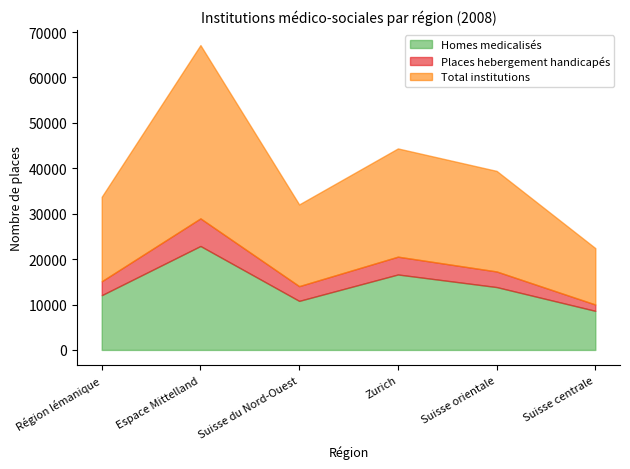

List the labels in order of Homes medicalisés value, smallest first.

Suisse centrale, Suisse du Nord-Ouest, Région lémanique, Suisse orientale, Zurich, Espace Mittelland